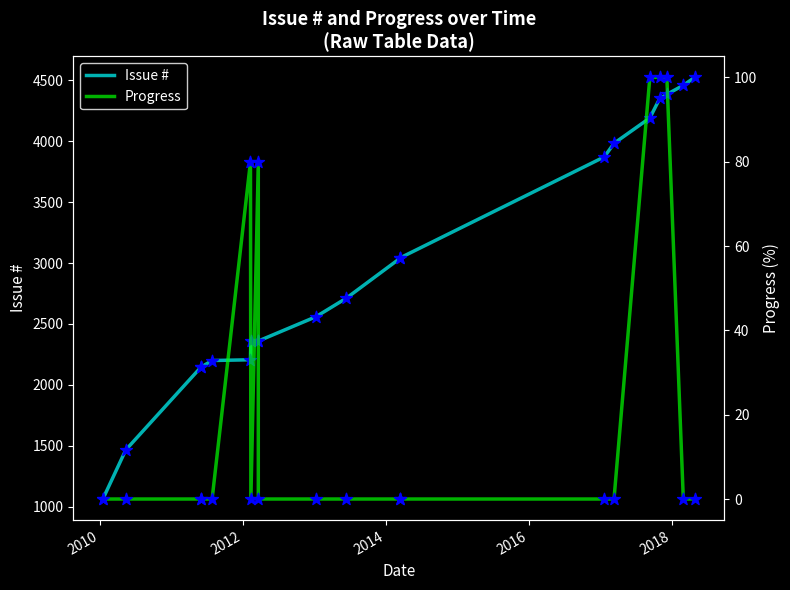

Which series contains the highest Y value?

Issue #